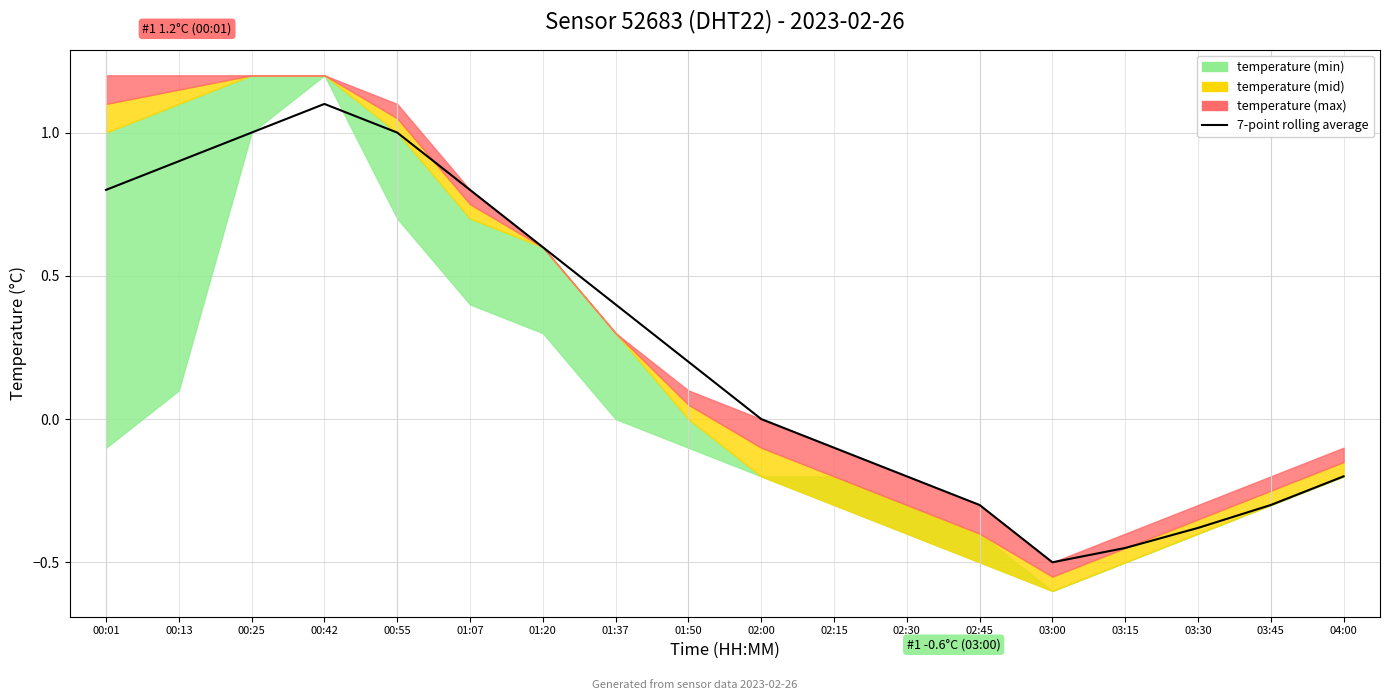

What is the value of the 9th point from the left?

0.2